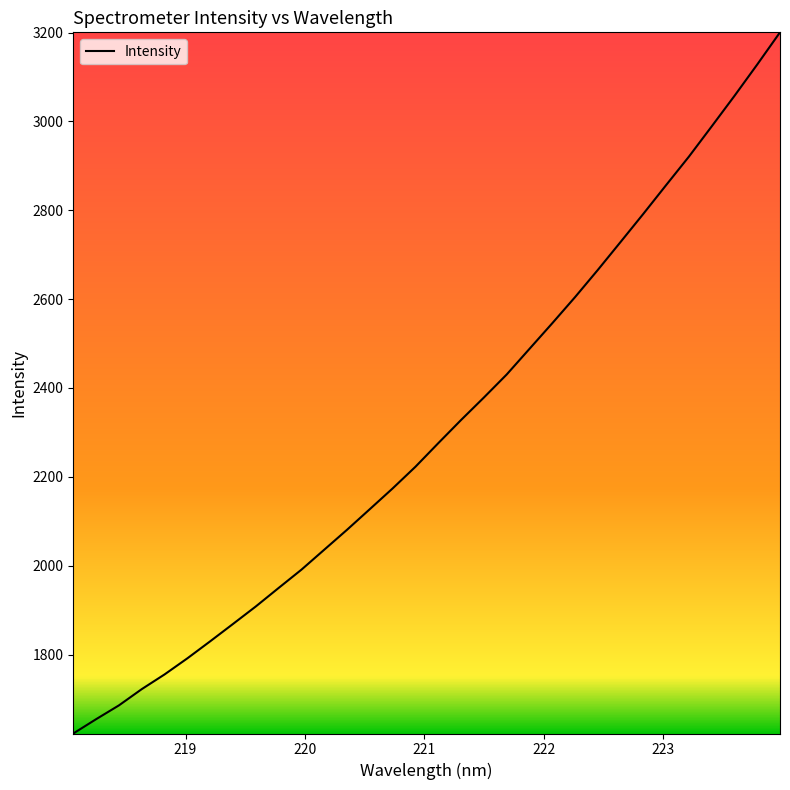

Is this an area chart (filled region under the line)?

No